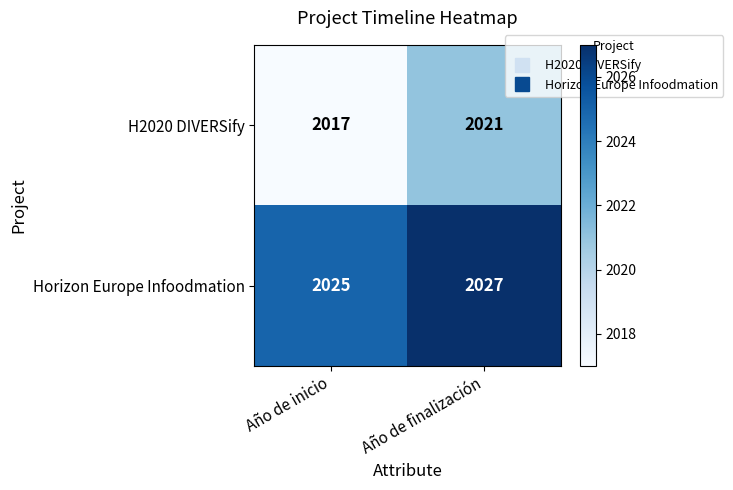

What is the sum of all H2020 DIVERSify values?

4038